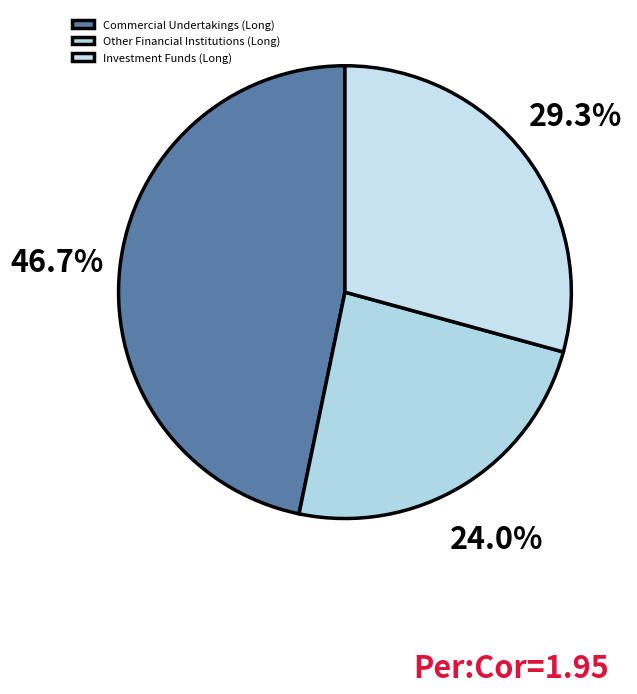

True or false: Investment Funds (Long) accounts for 29% of the total.

True